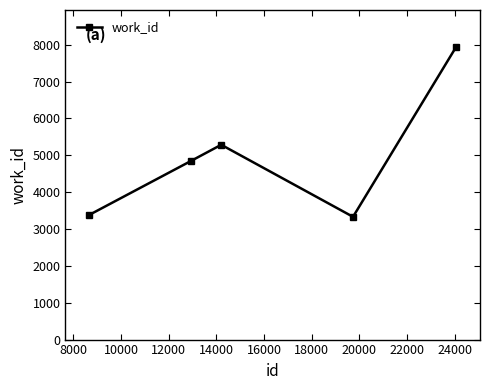

What is the greatest value displayed?

7940